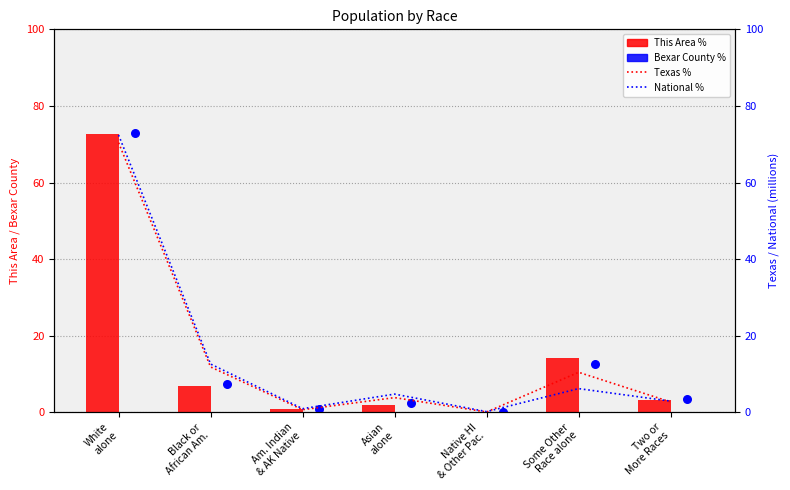

Which series has the largest total across all categories?

This Area %